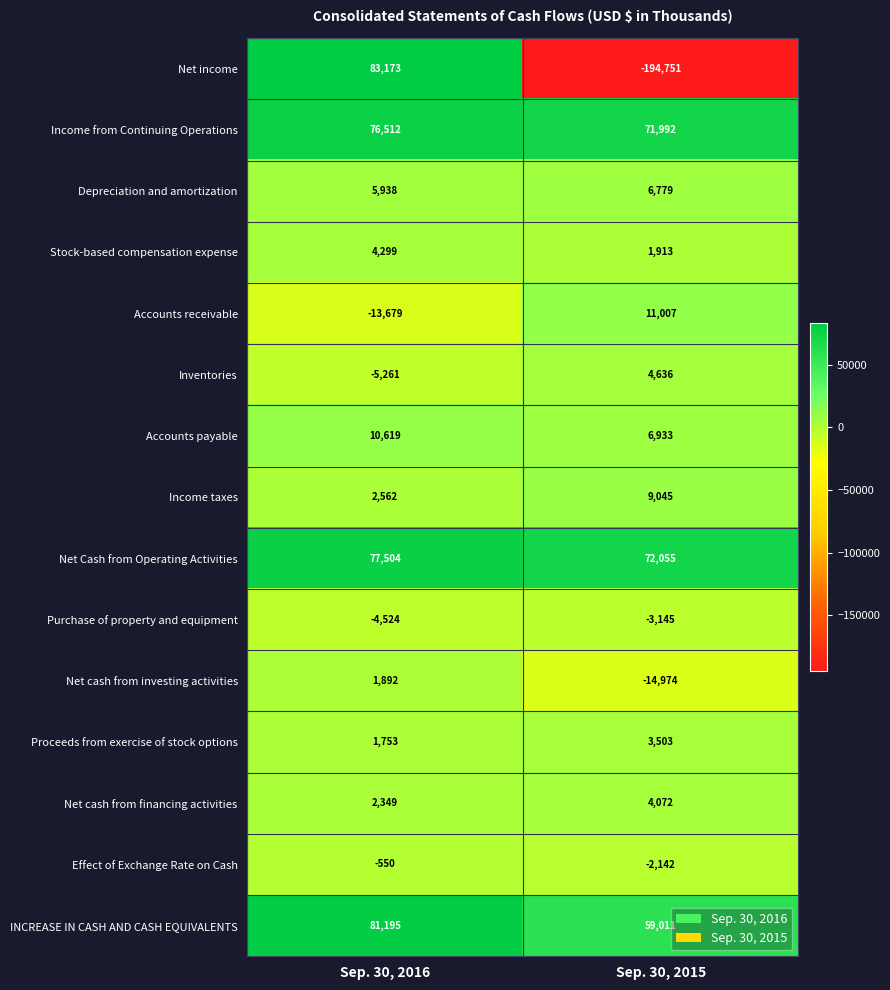

True or false: Net income has a value of 83173 at Sep. 30, 2016.

True